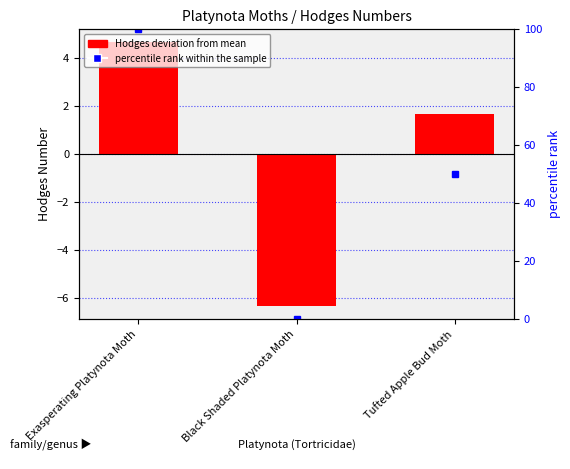

How many values in Hodges (deviation from mean) are above zero?

2